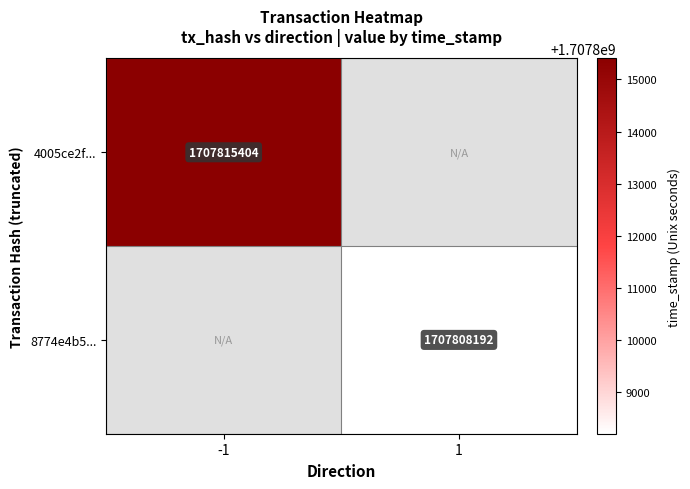

Is it true that 4005ce2f... equals 1707815404 at -1?

True